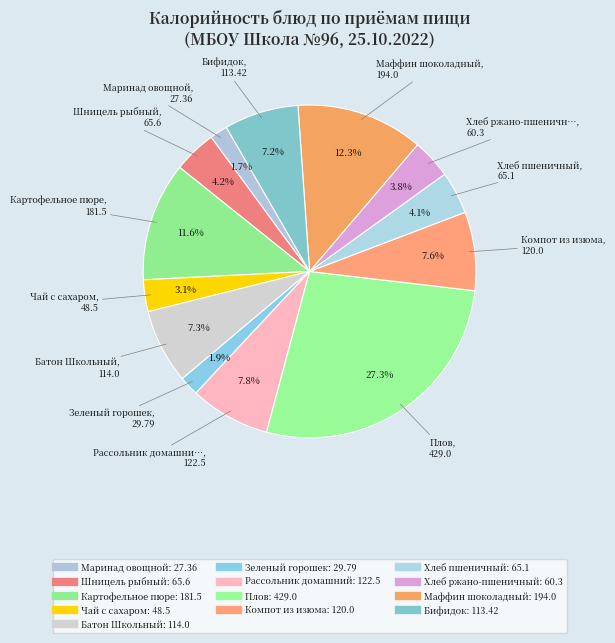

True or false: Хлеб пшеничный accounts for 1% of the total.

False